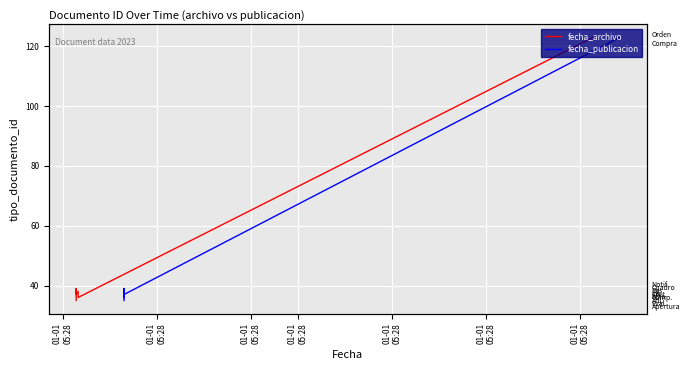

How many categories are shown in the chart?

6